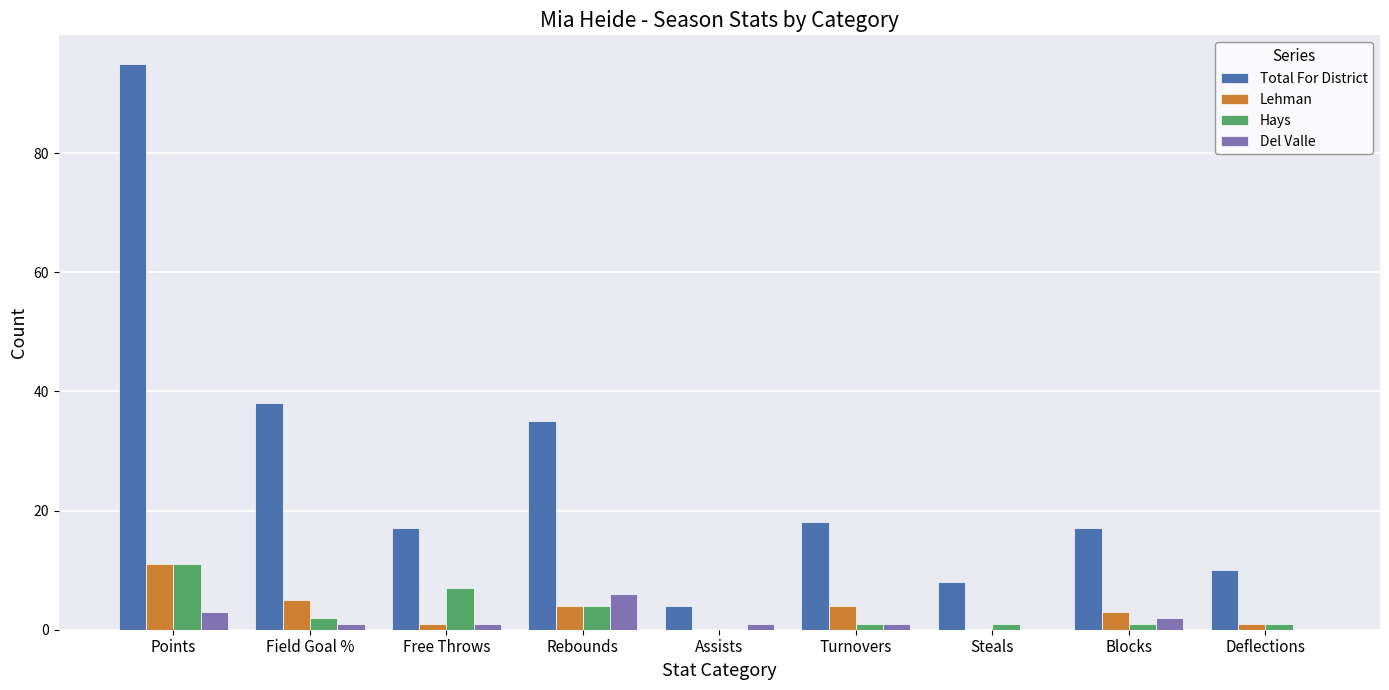

Are the bars grouped side by side (vs. stacked)?

Yes